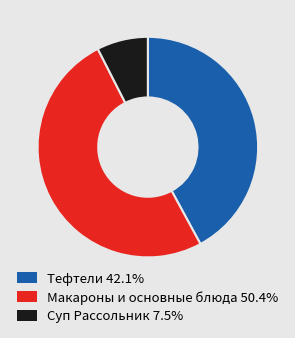

Does Тефтели 42.1% account for over 50% of the chart?

No